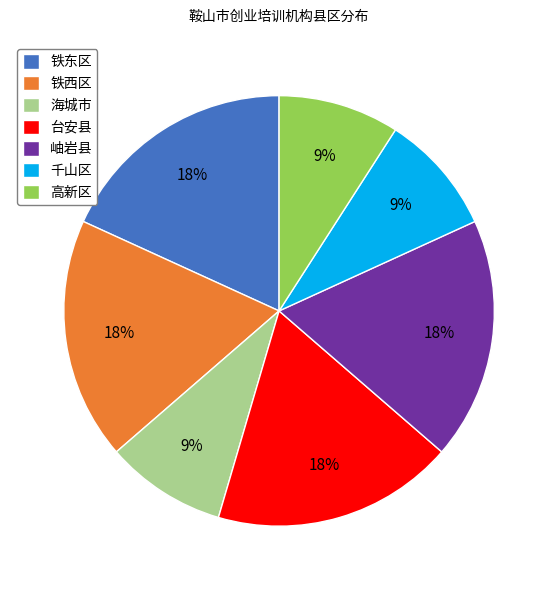

Is the sum of 高新区 and 台安县 greater than half?

No